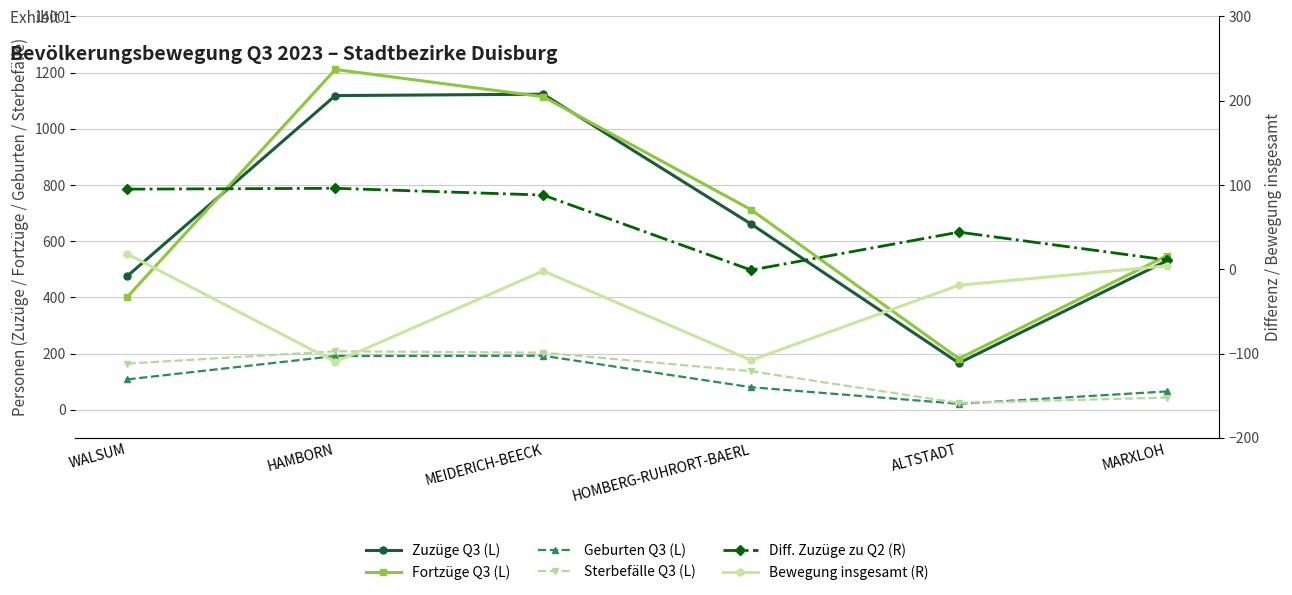

Rank the series by their maximum value, from lowest to highest.

Bewegung insgesamt (R), Diff. Zuzüge zu Q2 (R), Geburten Q3 (L), Sterbefälle Q3 (L), Zuzüge Q3 (L), Fortzüge Q3 (L)